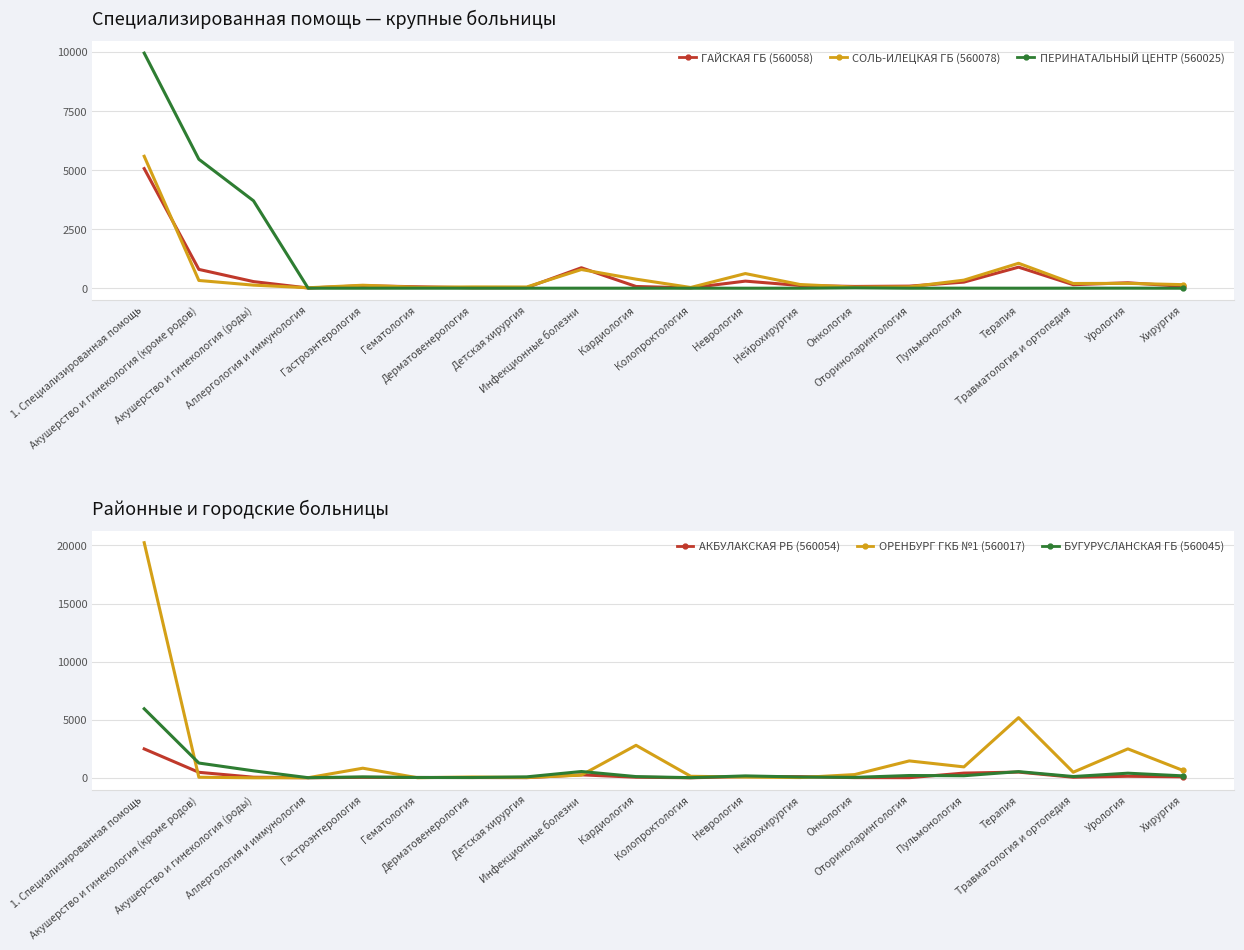

Which label corresponds to the largest value in the chart?

1. Специализированная помощь